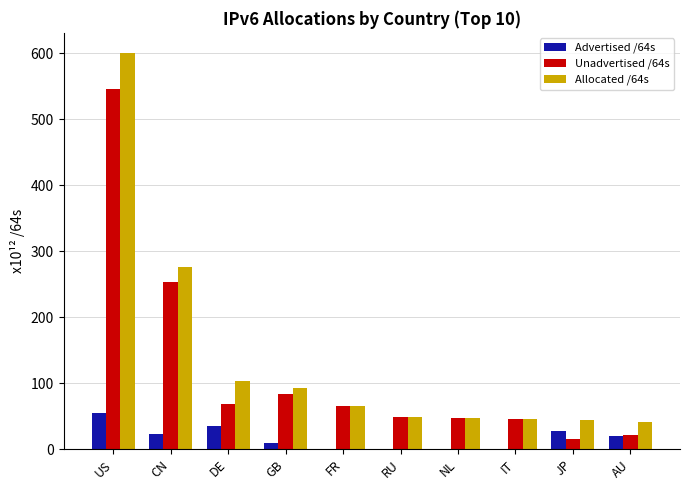

Between FR and JP, which series saw the biggest shift?

Unadvertised /64s